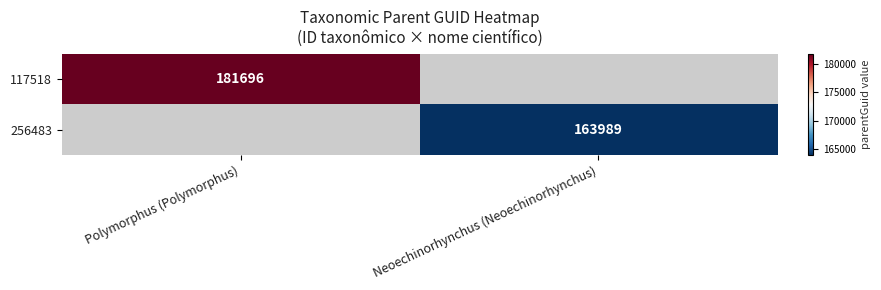

At which category does the chart reach its peak across all series?

Polymorphus (Polymorphus)